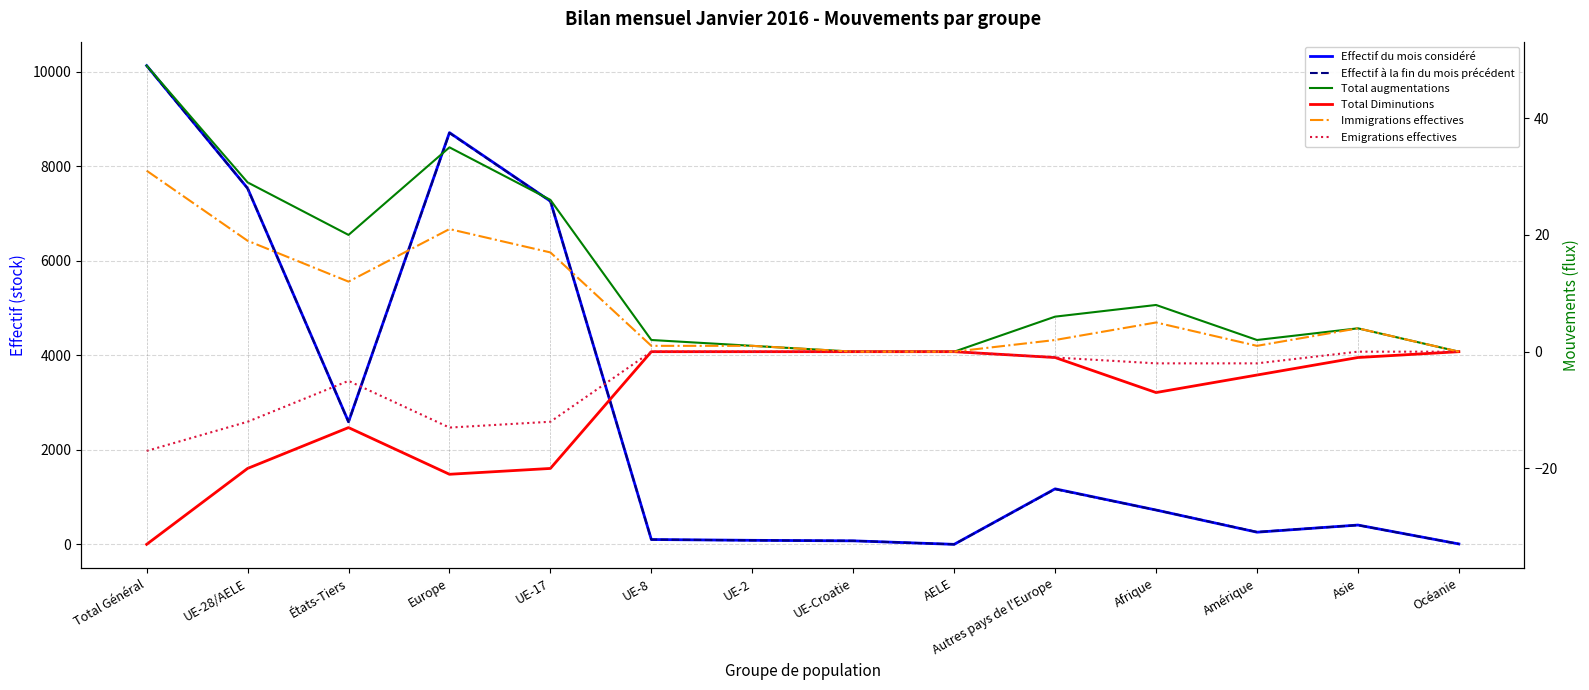

What position from the left is UE-8?

6